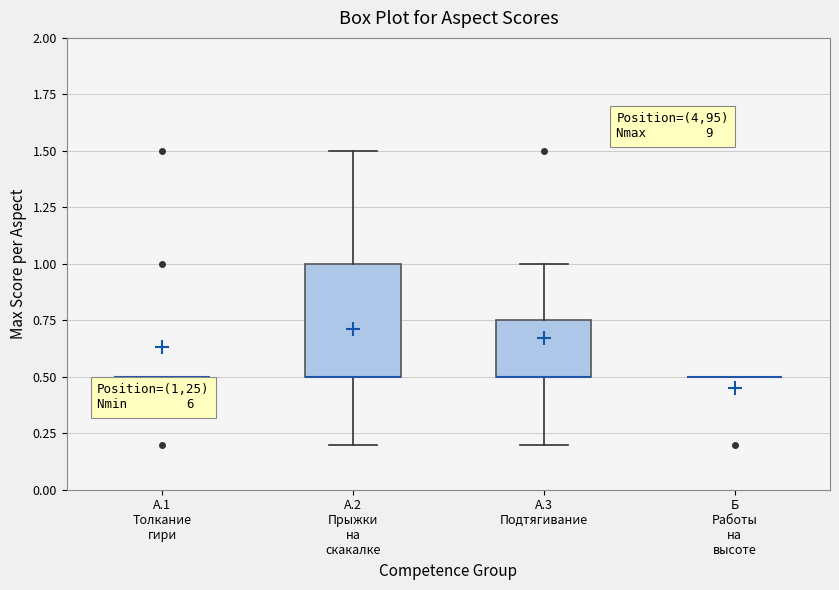

Which box is the tallest, from its lower edge to its upper edge?

А.2 Прыжки на скакалке